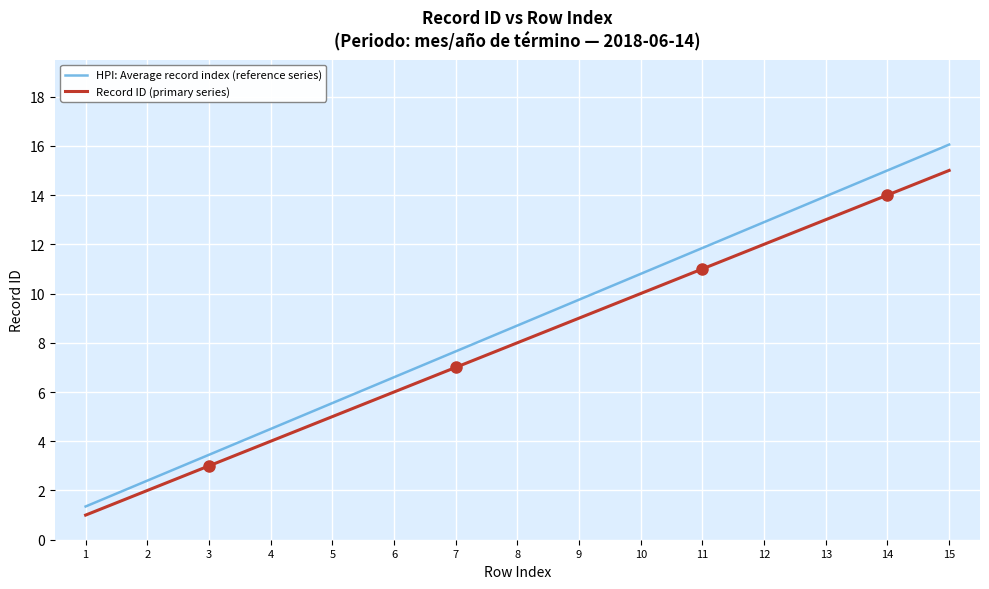

Is it true that Record ID (primary series) equals 12.0 at 12?

True